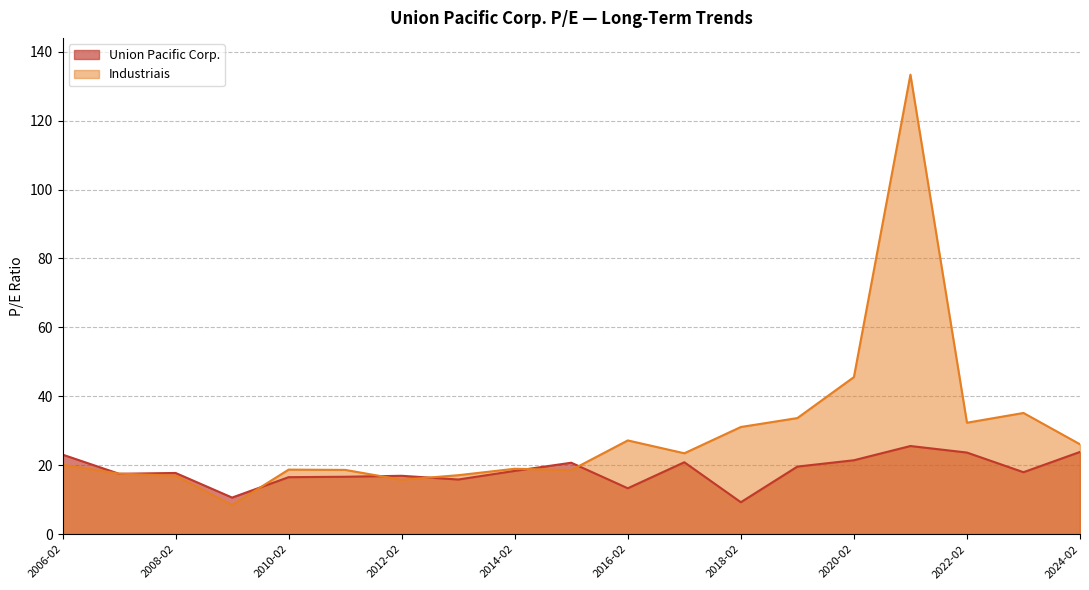

What is the sum of all Industriais values?

558.7